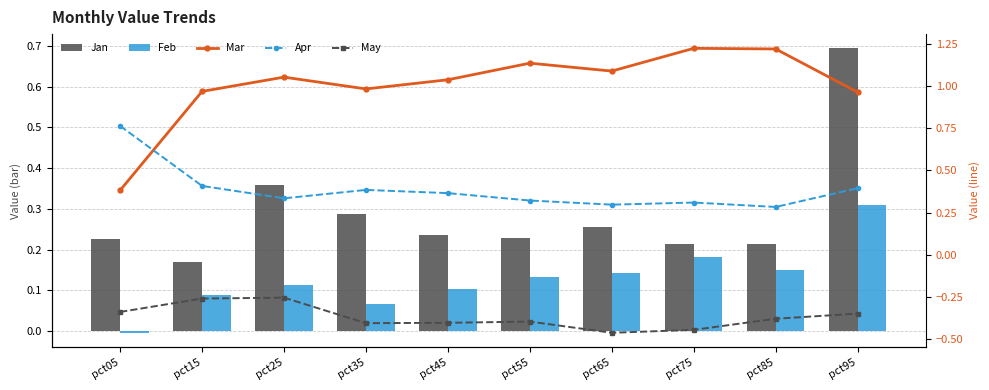

How many values in the Feb series exceed 0?

9